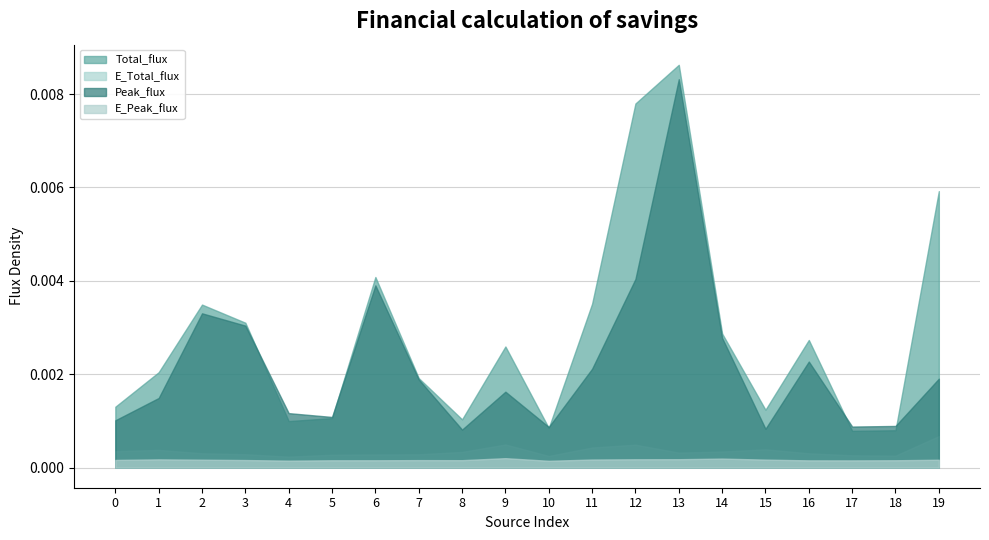

Is it true that Peak_flux equals 0.0 at 17?

True